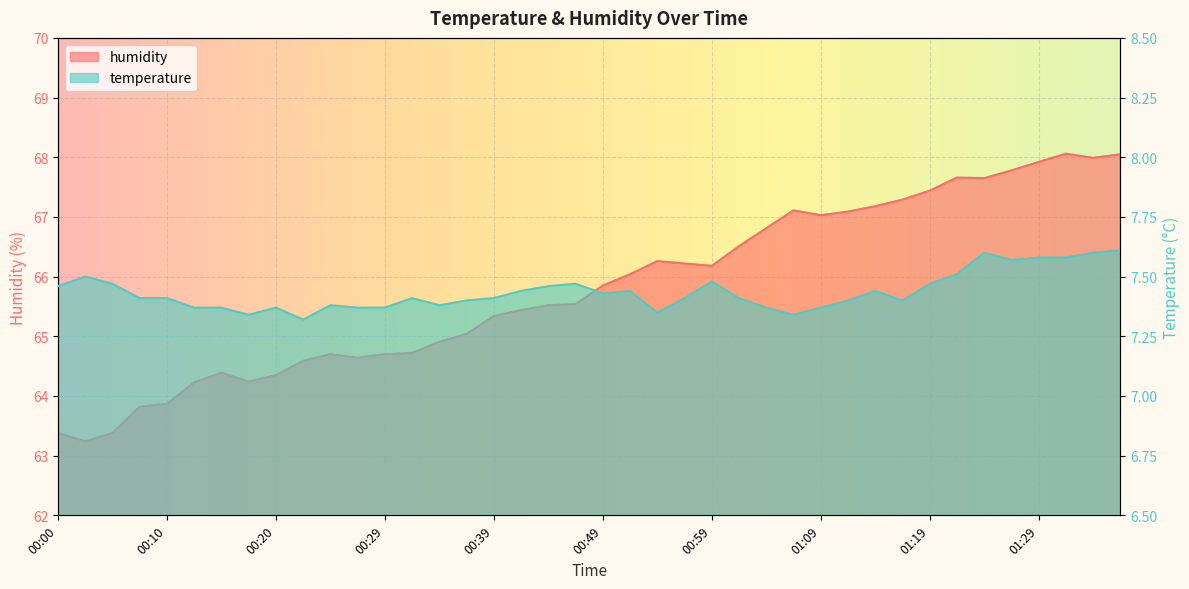

Rank the categories by temperature value from highest to lowest.

01:36, 01:24, 01:34, 01:29, 01:31, 01:26, 01:22, 00:02, 00:59, 00:05, 00:47, 01:19, 00:00, 00:44, 00:42, 00:52, 01:14, 00:49, 00:07, 00:10, 00:32, 00:39, 00:57, 01:02, 00:37, 01:12, 01:17, 00:25, 00:34, 00:12, 00:15, 00:20, 00:27, 00:29, 01:04, 01:09, 00:54, 00:17, 01:07, 00:22